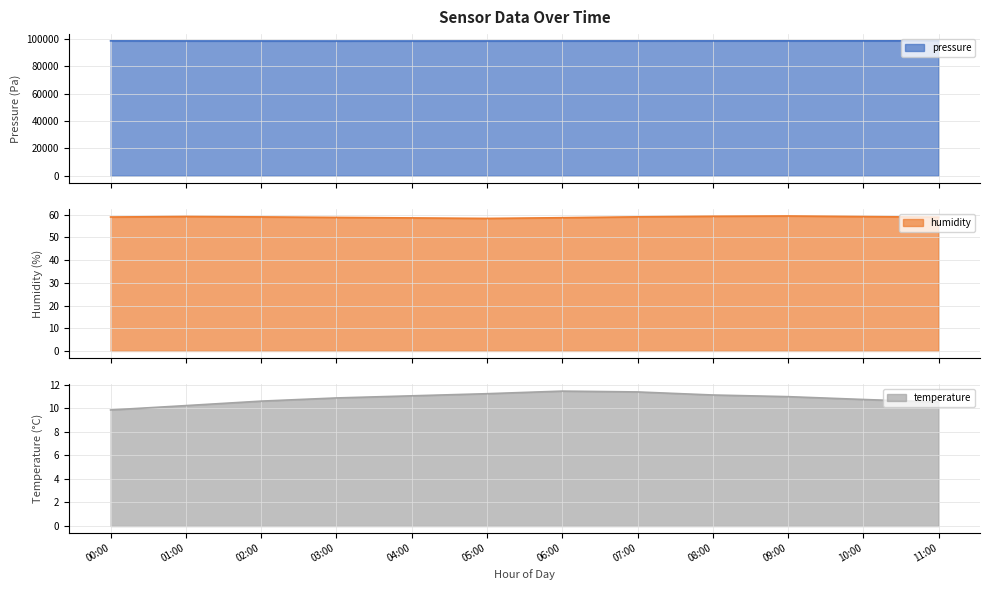

What is the difference between the second highest and minimum values in the humidity series?

0.9